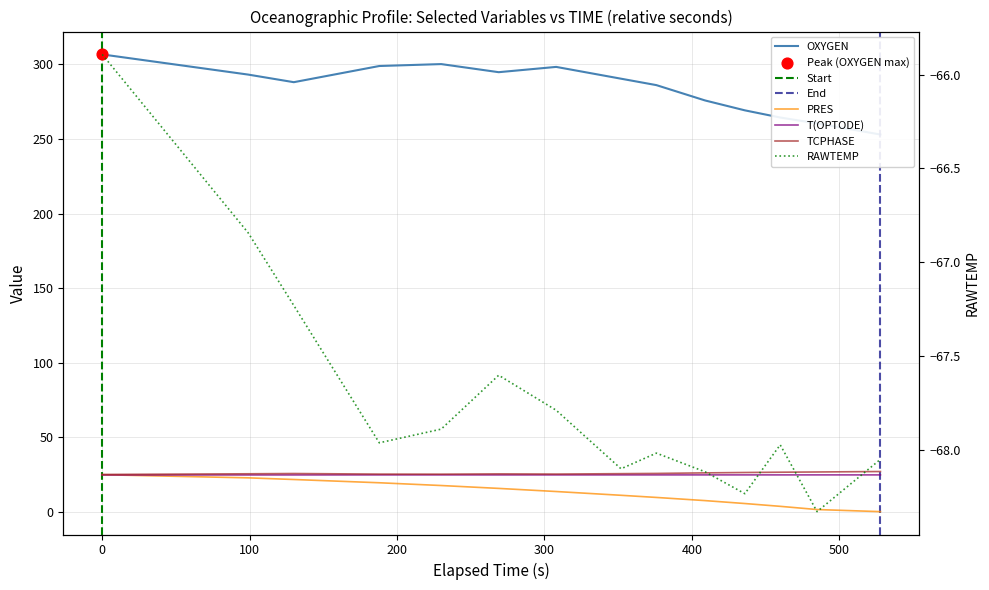

At how many categories does at least one series exceed 0?

14